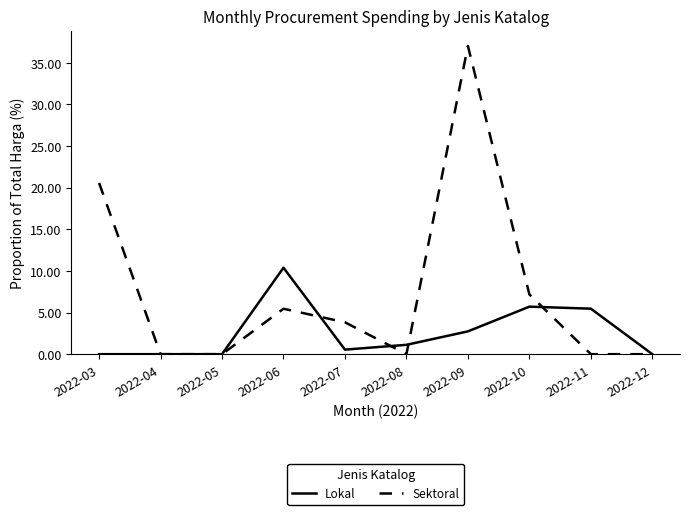

Which category has the highest value across all series?

2022-09